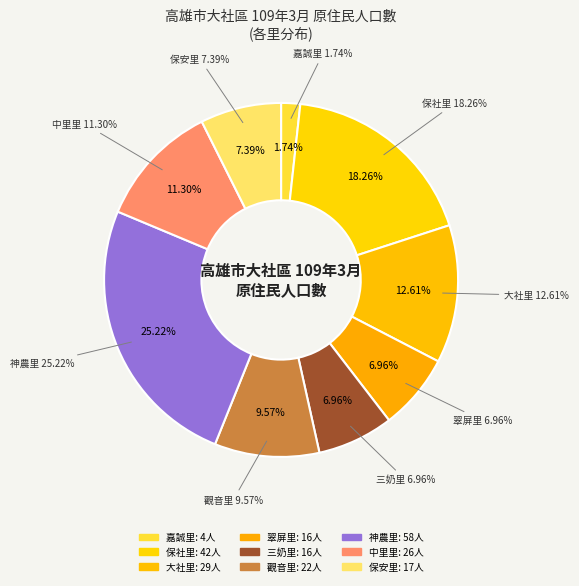

To the nearest percent, what is the combined percentage of 中里里 and 嘉誠里?

13%